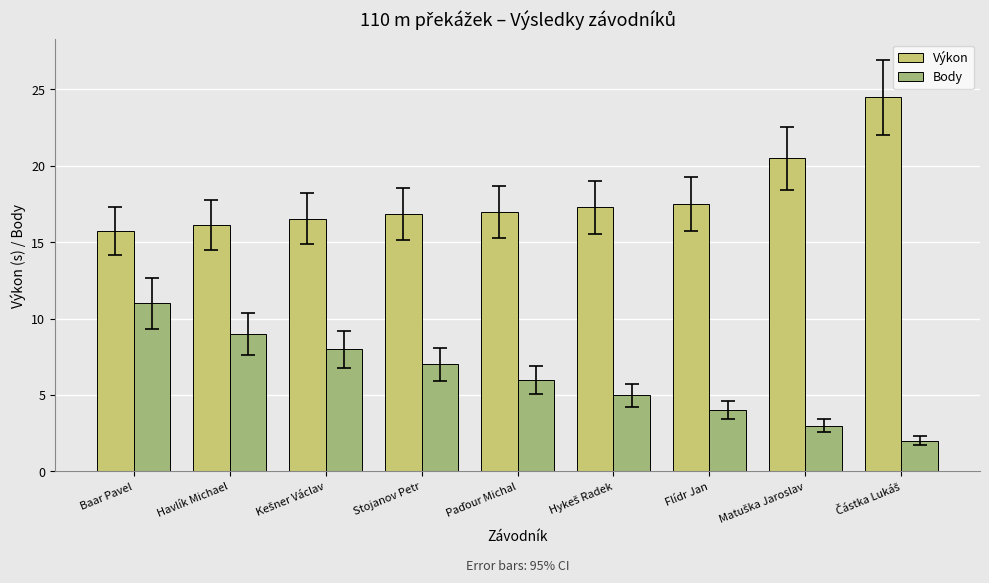

What is the lowest value of the Výkon series?

15.7